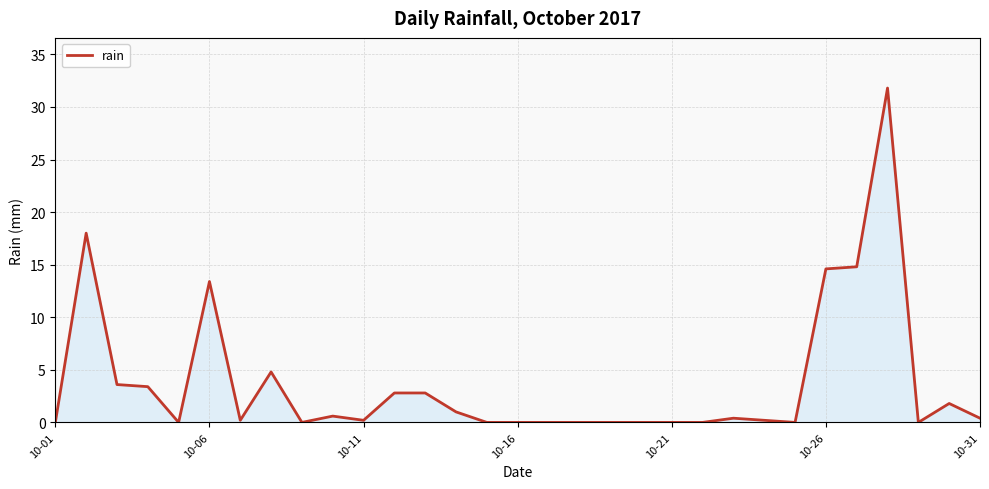

Does the chart have visible grid lines?

Yes